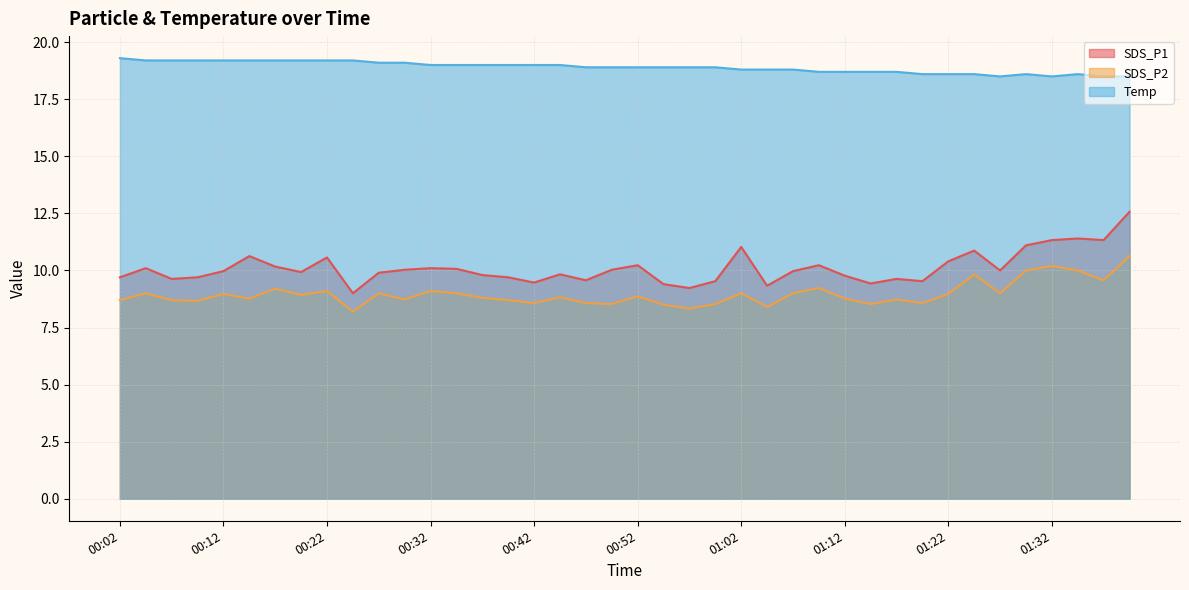

Between 01:34 and 01:27, which is larger?

01:34